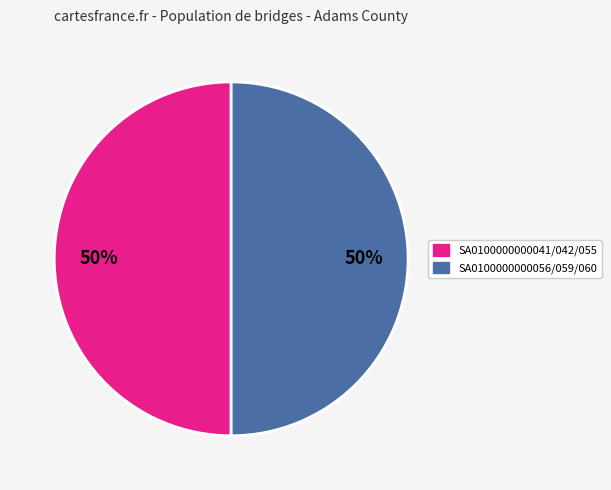

To the nearest percent, what is the average slice percentage?

50%